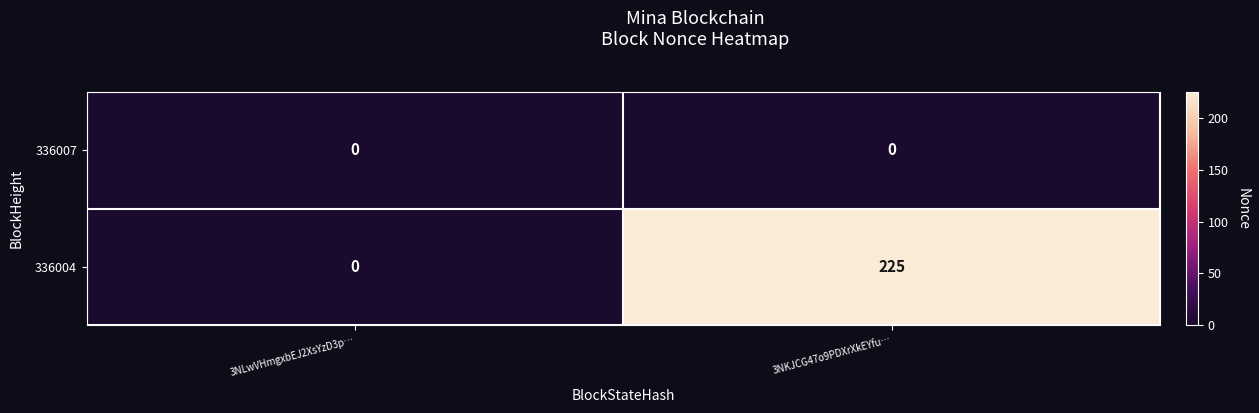

What is the greatest value displayed?

225